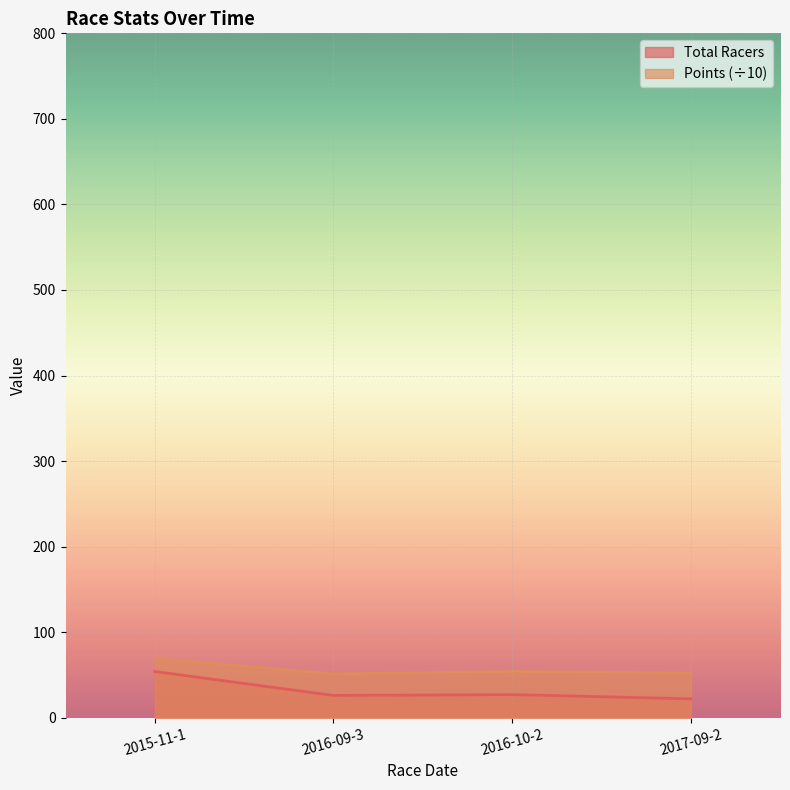

At which category does the chart reach its peak across all series?

2015-11-1